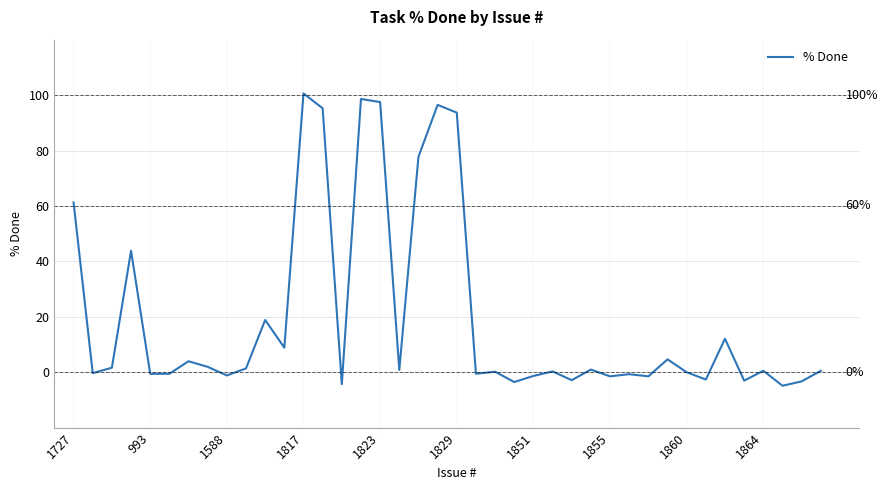

What is the difference between the maximum and minimum values?

105.5